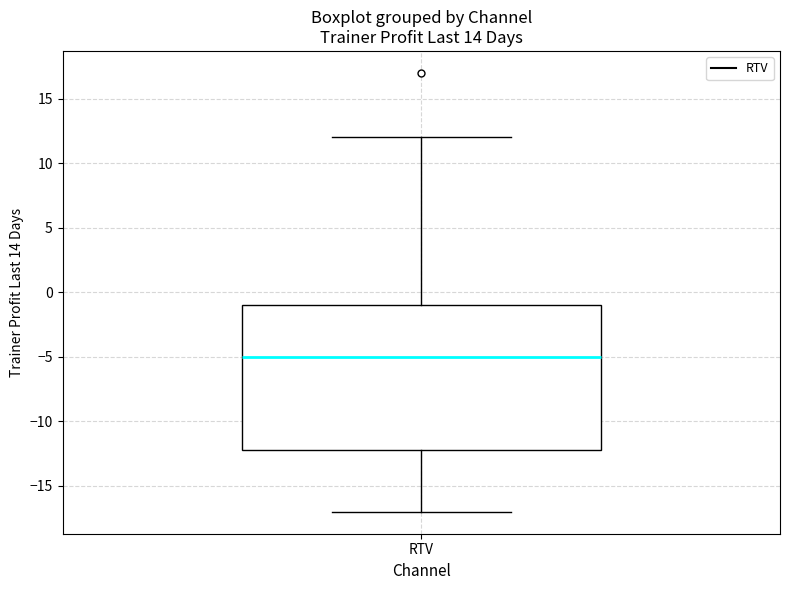

Read this box plot against the y-axis: the position of the median line, the range covered by the box, and the ends of both whiskers. The values are not printed on the chart, so give them approximately, as read against the axis.

median -5, box -12 to -1, whiskers -17 to 12